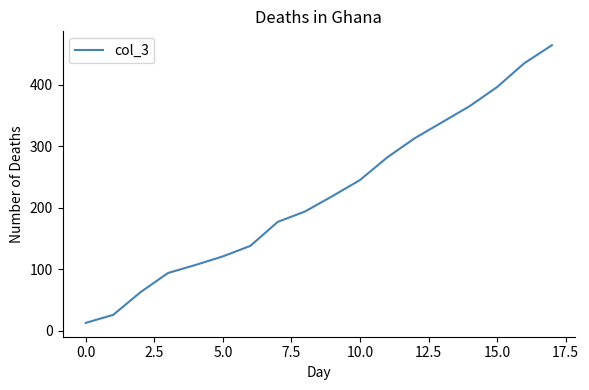

True or false: there are more than 1 points higher than both neighbors.

False